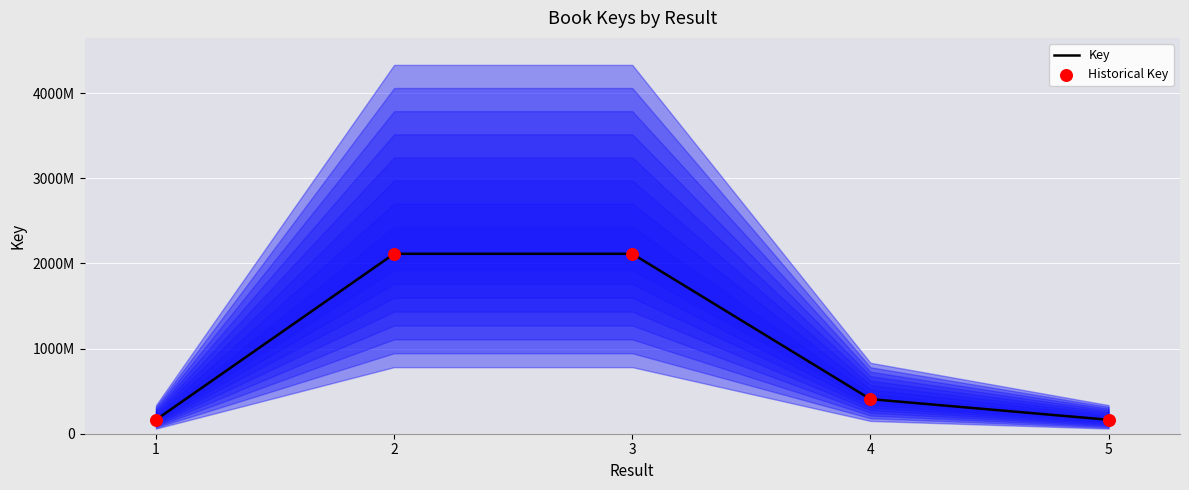

What are all the series names shown in the legend?

Key, Historical Key